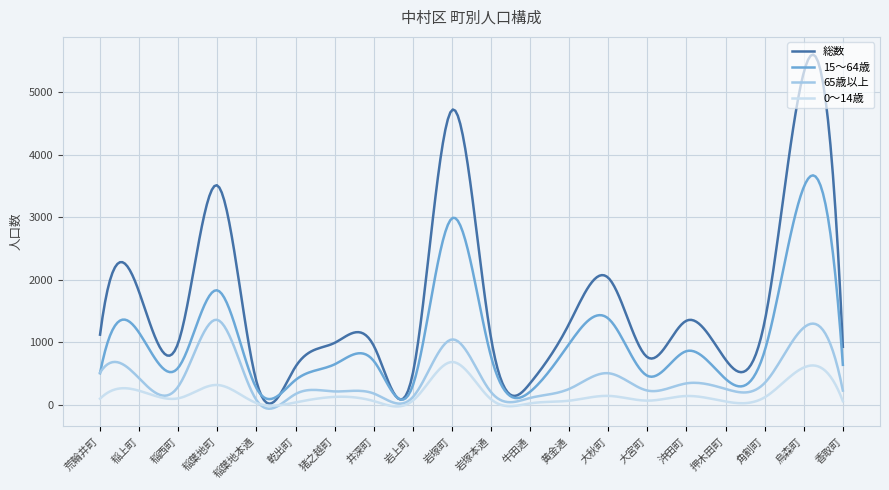

List the series in order of their overall mean, lowest first.

0〜14歳, 65歳以上, 15〜64歳, 総数